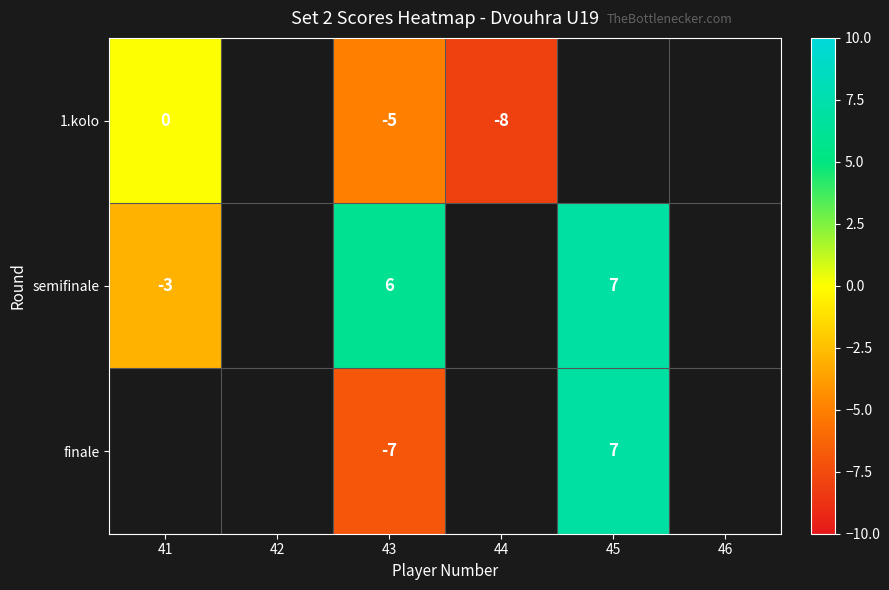

What is the difference between the 1.kolo values at 41 and 43?

5